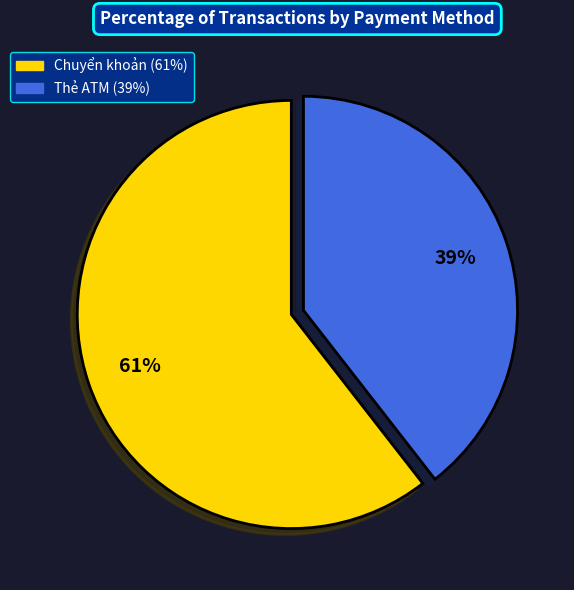

Combined, do Chuyển khoản and Thẻ ATM account for over 50%?

Yes